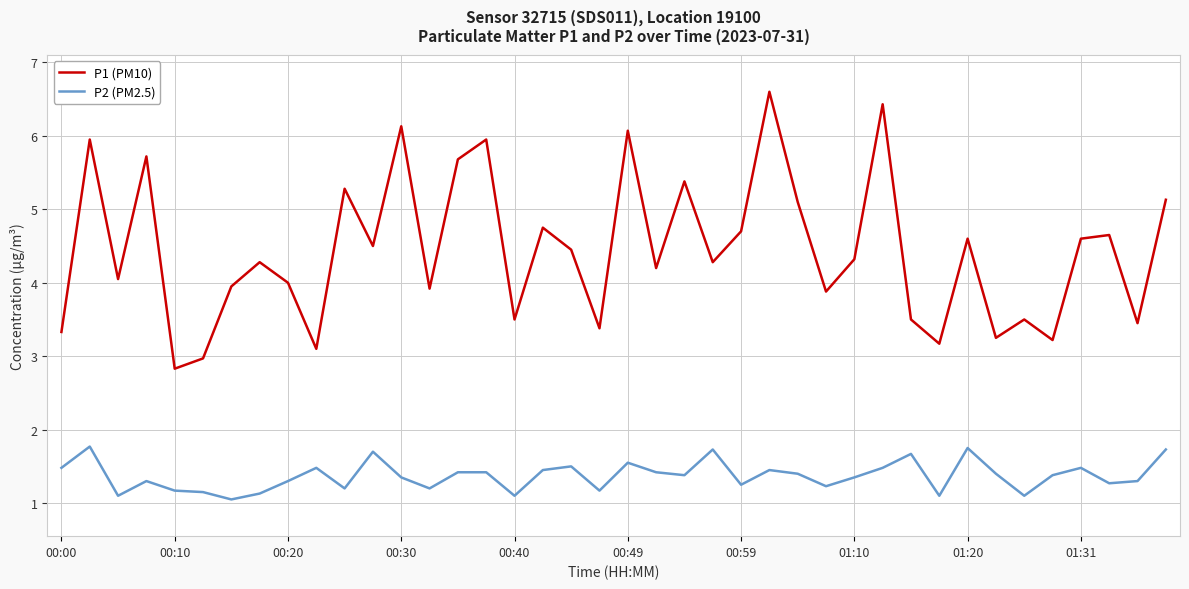

In P1 (PM10), how many points are higher than both neighbors (excluding endpoints)?

14